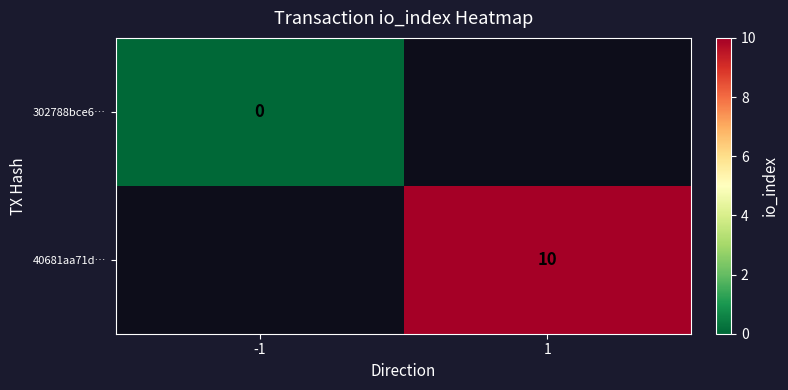

Which has a higher value, -1 or 1?

1